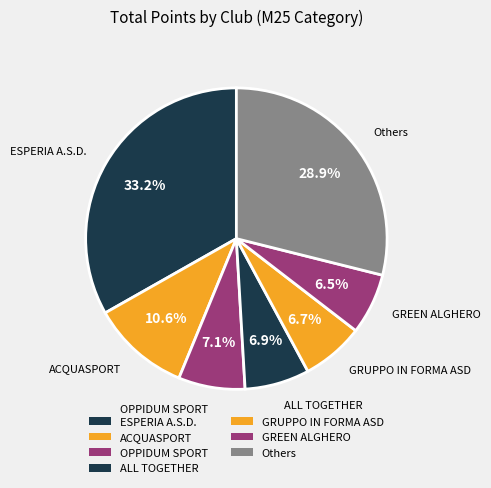

How many slices are in this pie chart?

7